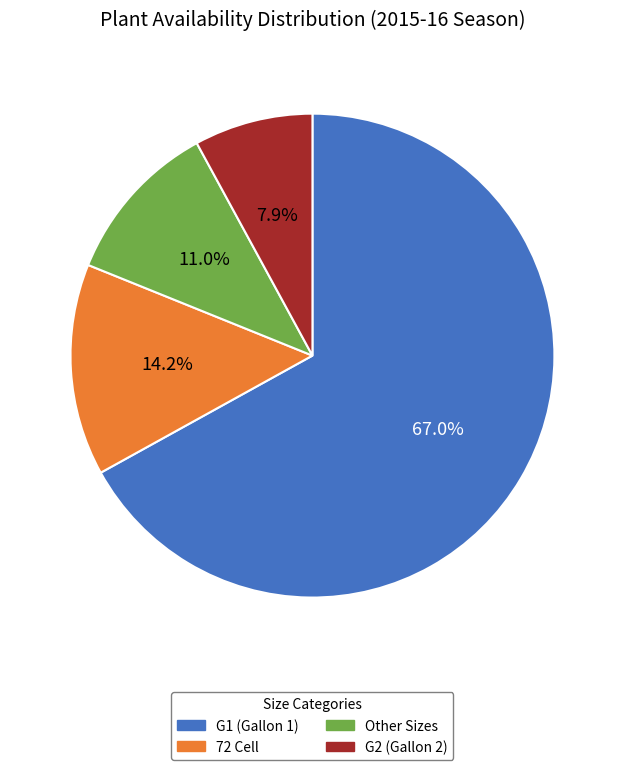

Rank the categories by value from highest to lowest.

G1 (Gallon 1), 72 Cell, Other Sizes, G2 (Gallon 2)